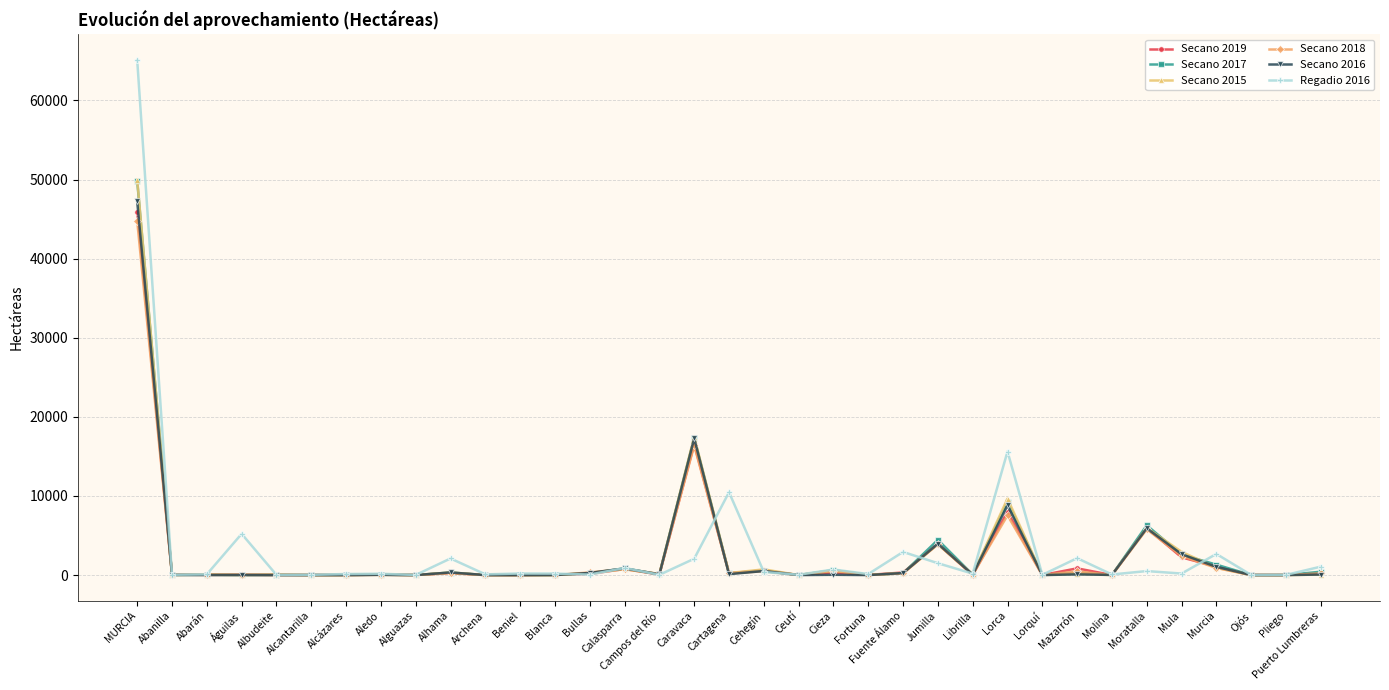

What position from the right is Águilas?

32